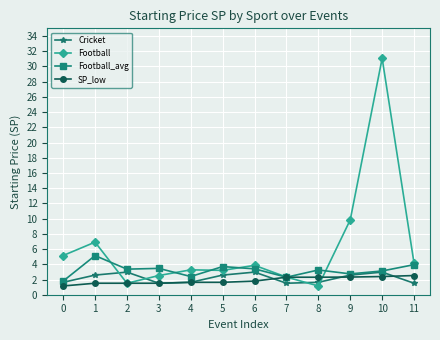

What is the total value across all series at 6?

12.0